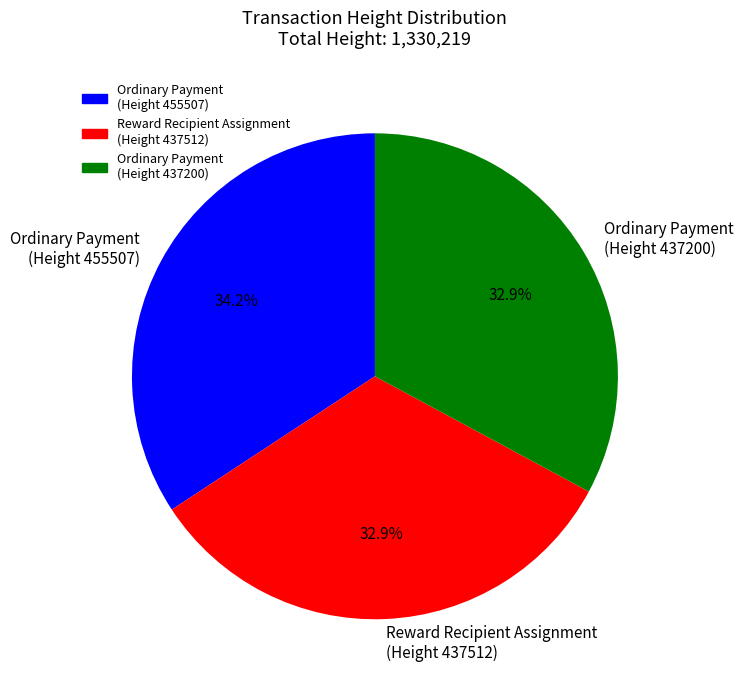

Does any single category account for the majority?

No